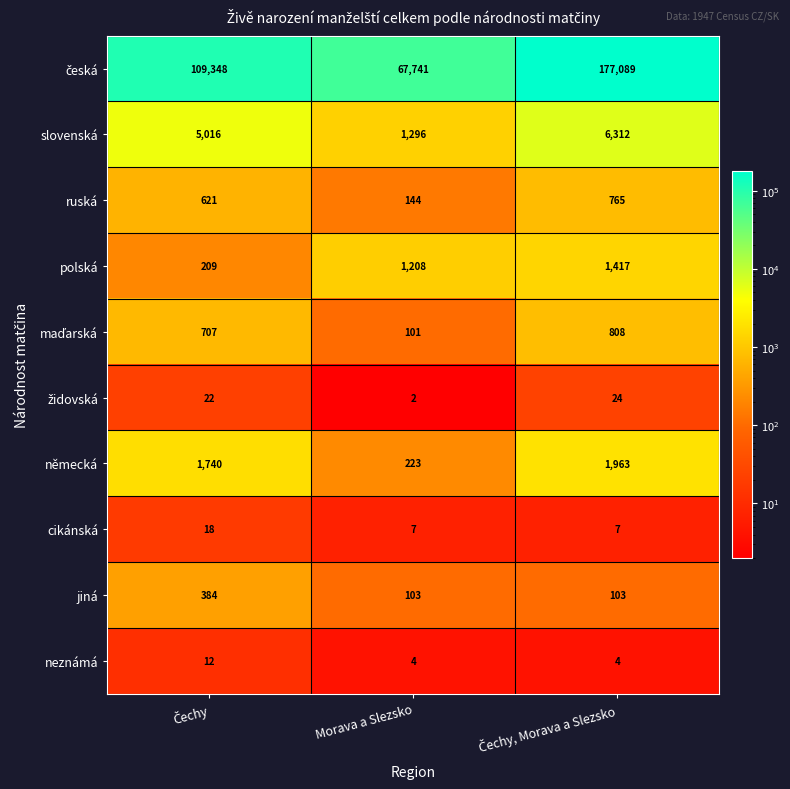

What is the total value across all series at Morava a Slezsko?

70829